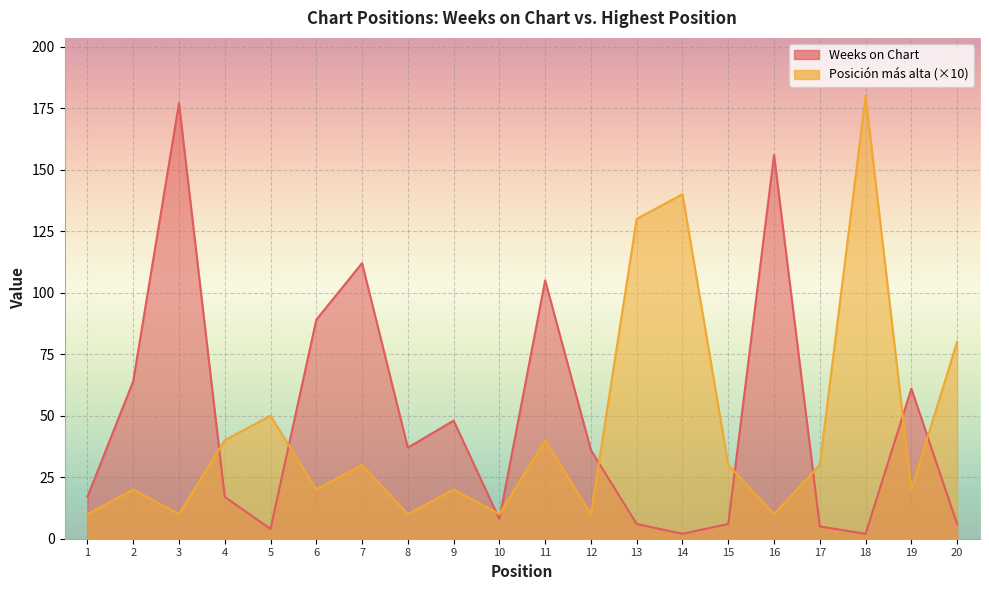

Count the number of data series in this chart.

2